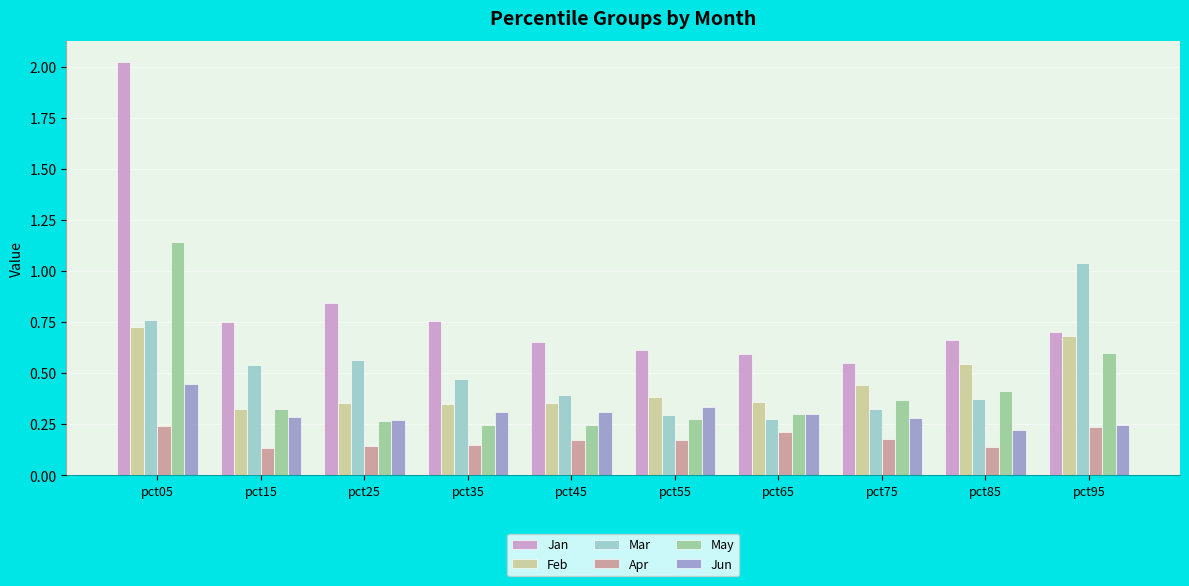

Is the value of Feb at pct25 greater than the value of Jun at pct15?

Yes